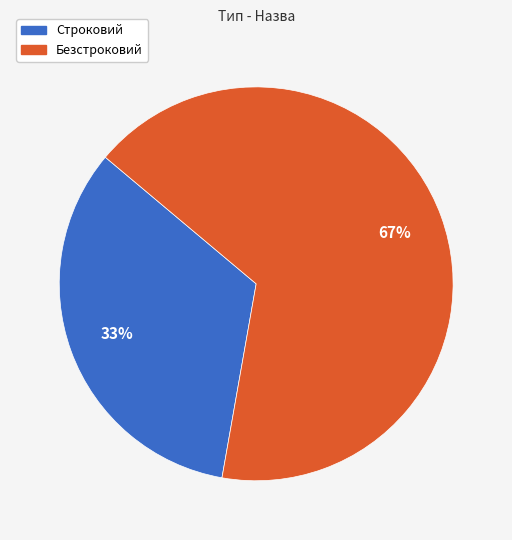

Which has a higher value, Строковий or Безстроковий?

Безстроковий